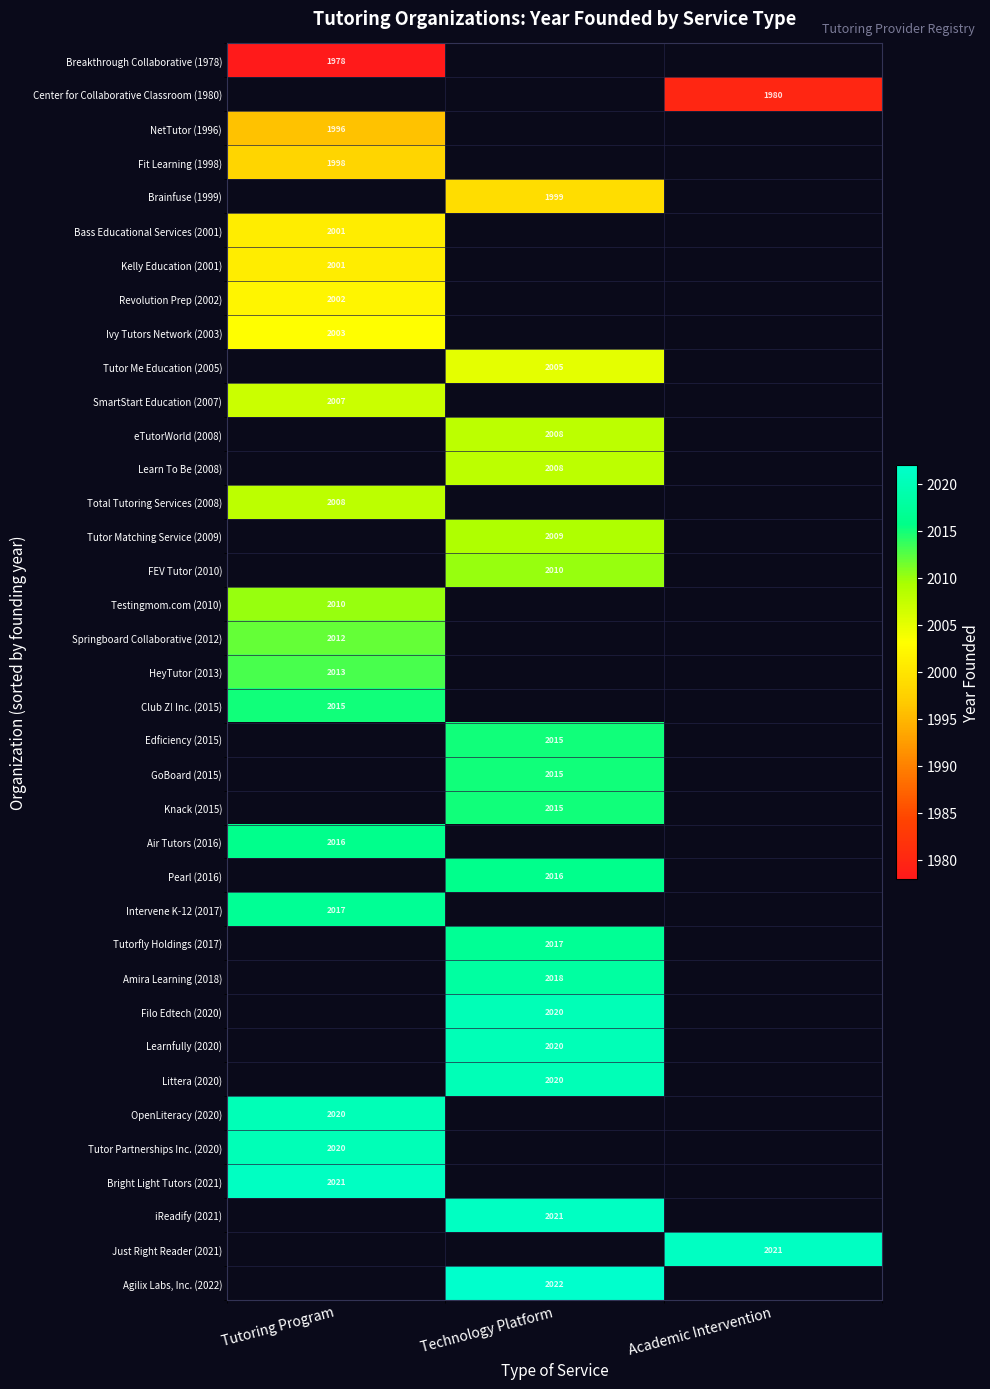

True or false: Bass Educational Services (2001) has a value of 1257 at Tutoring Program.

False